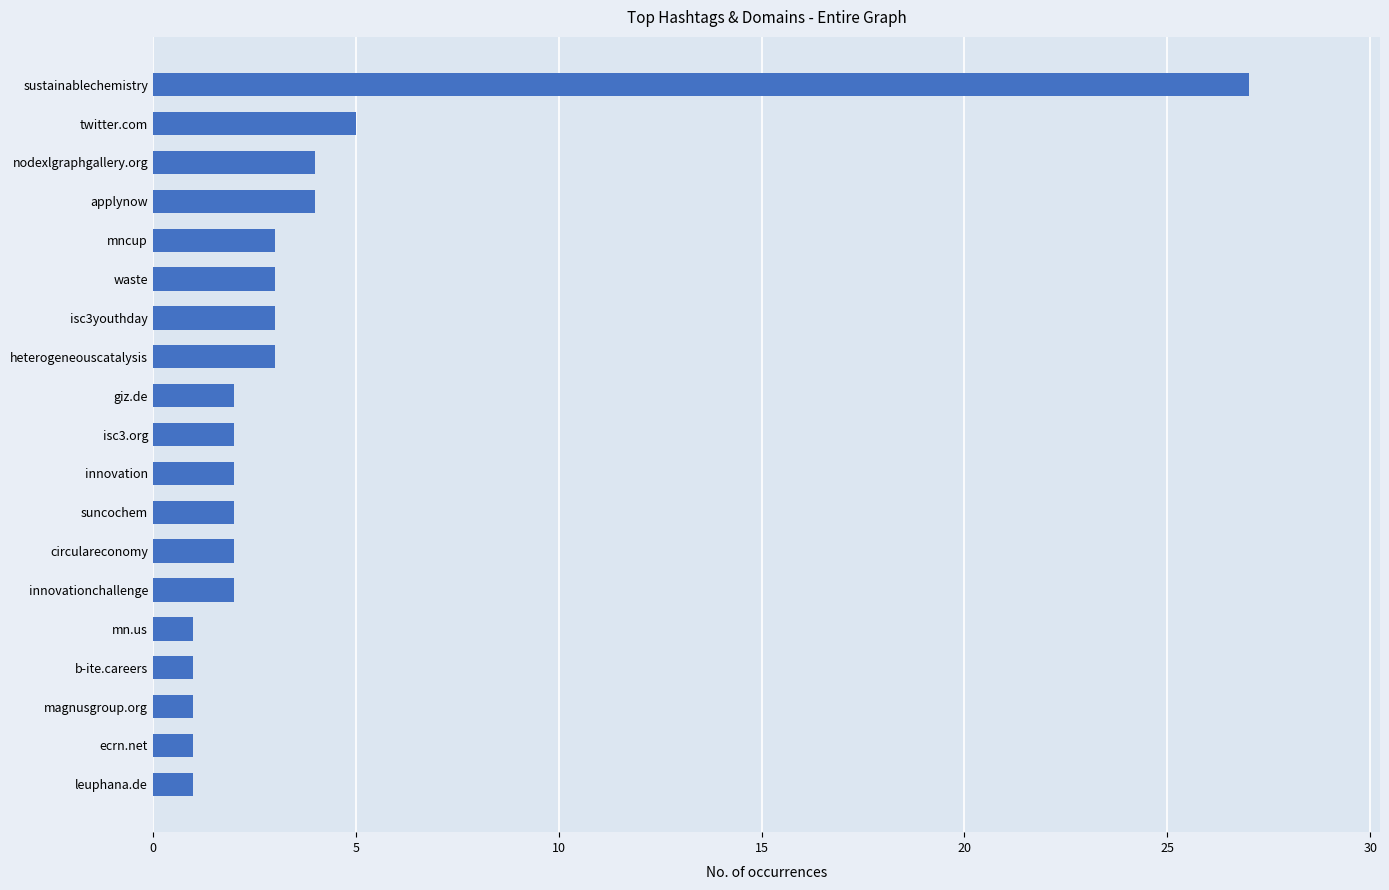

What is the greatest value displayed?

27